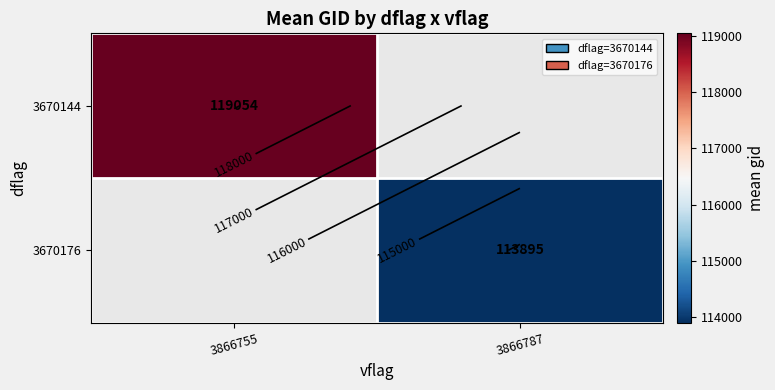

How many data points in 3670176 are above 113895?

1